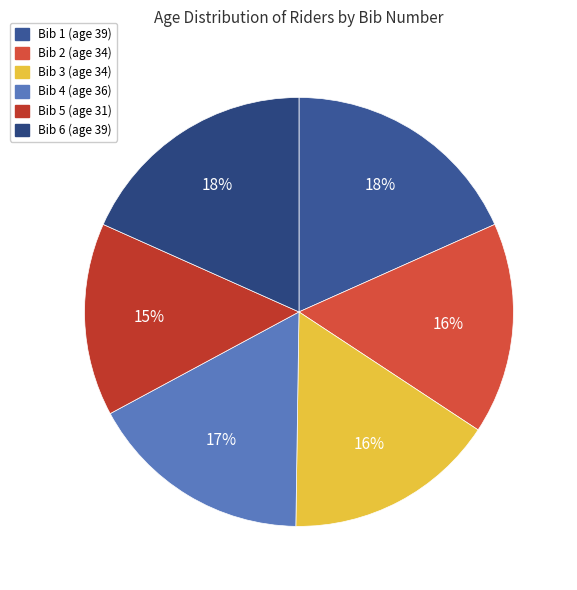

How many segments does this pie chart have?

6